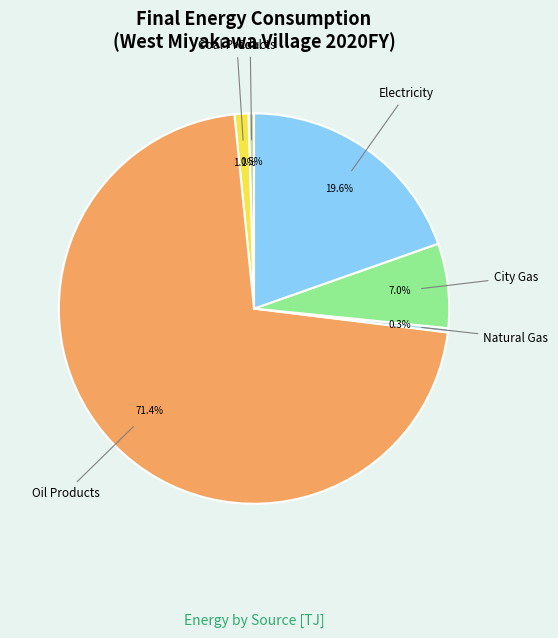

Which slice represents more than half of the pie?

Oil Products